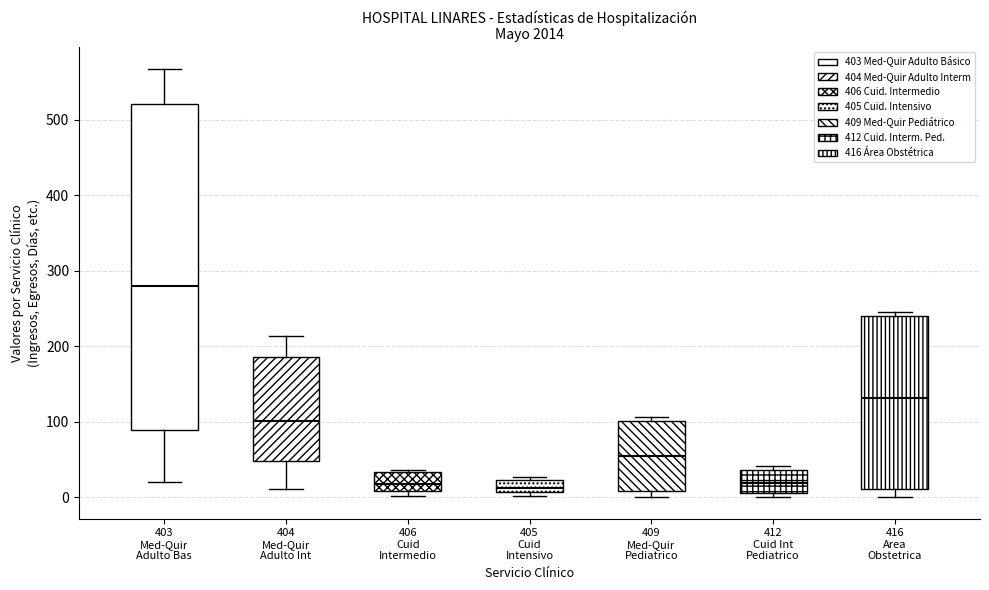

Where is the lower edge of the box for 403 Med-Quir Adulto Bas on the y-axis? The values are not printed on the chart, so give them approximately, as read against the axis.

90